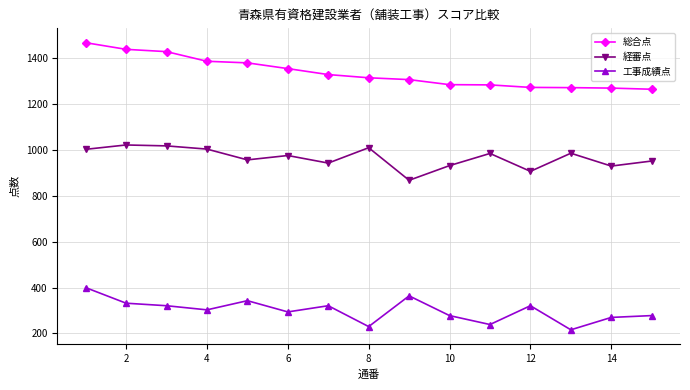

Rank the series by their maximum value, from lowest to highest.

工事成績点, 経審点, 総合点